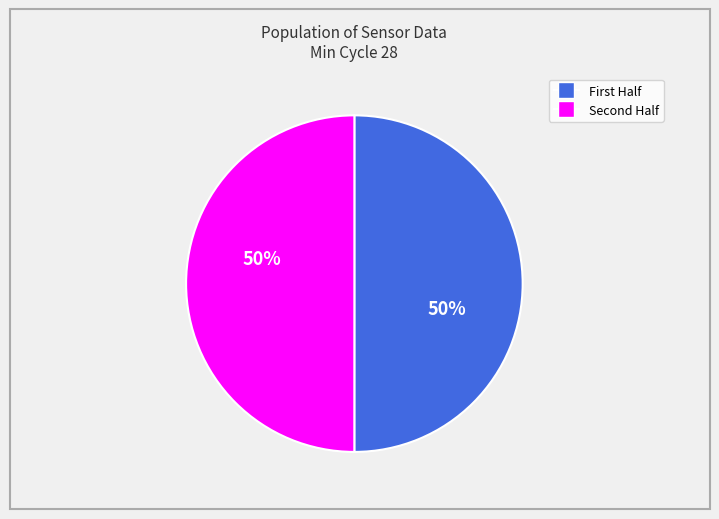

To the nearest percent, what is the average slice percentage?

50%